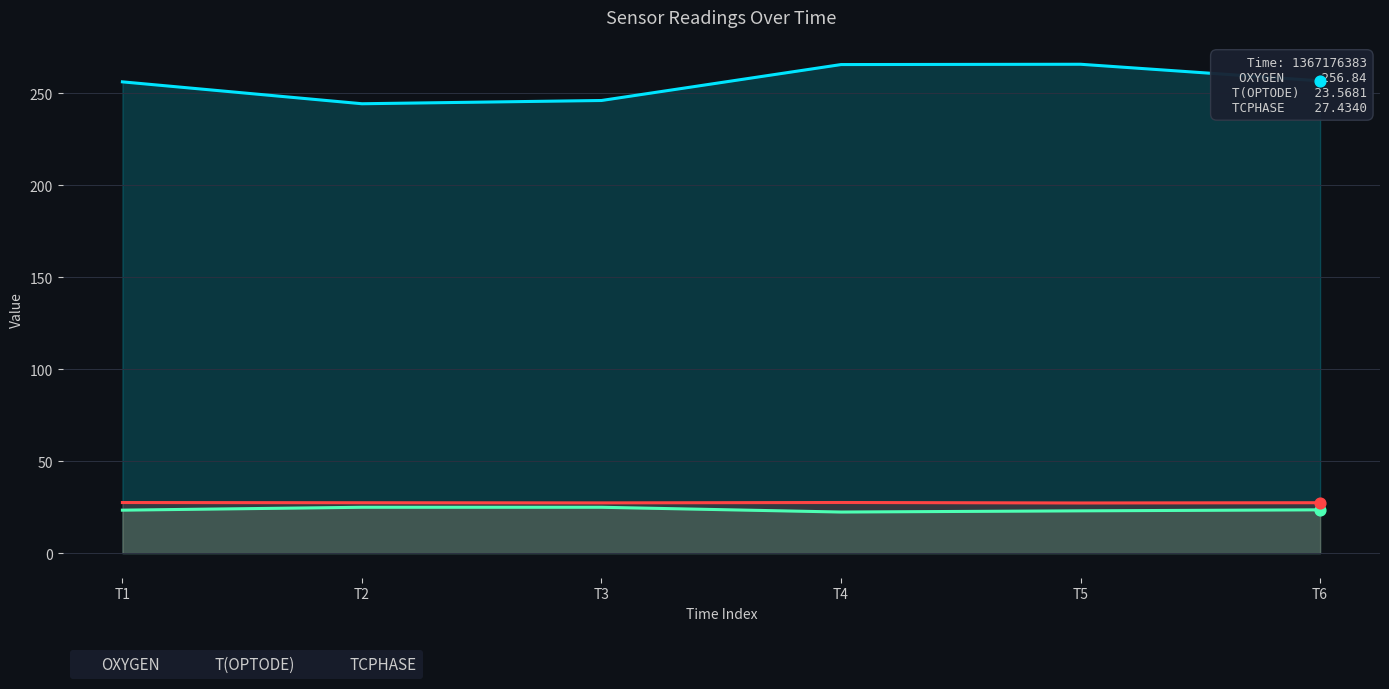

At how many categories does at least one series exceed 258?

2